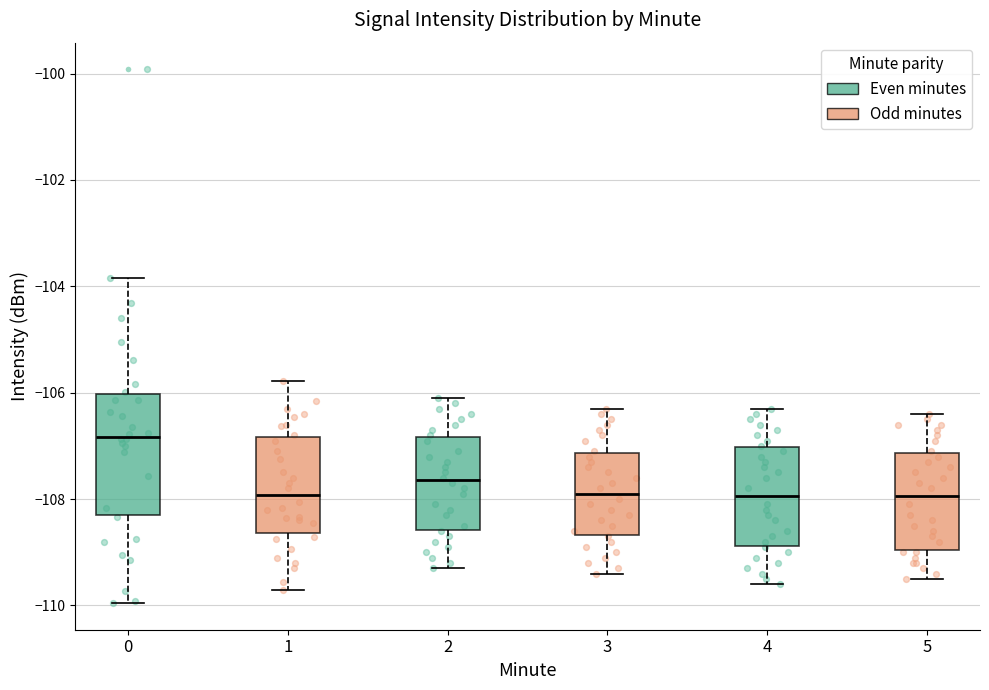

Where is the upper edge of the box at x = 1 on the y-axis? The values are not printed on the chart, so give them approximately, as read against the axis.

-106.8